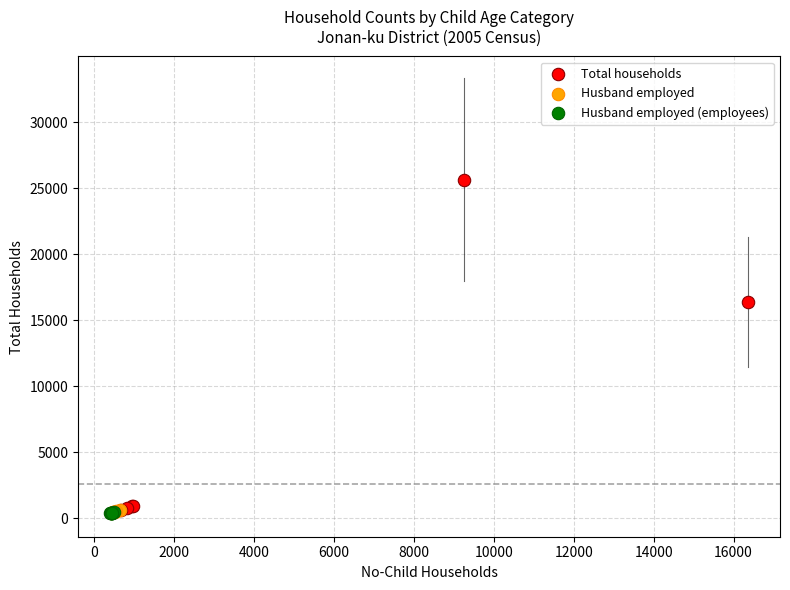

Which series reaches the maximum Y coordinate?

Total households